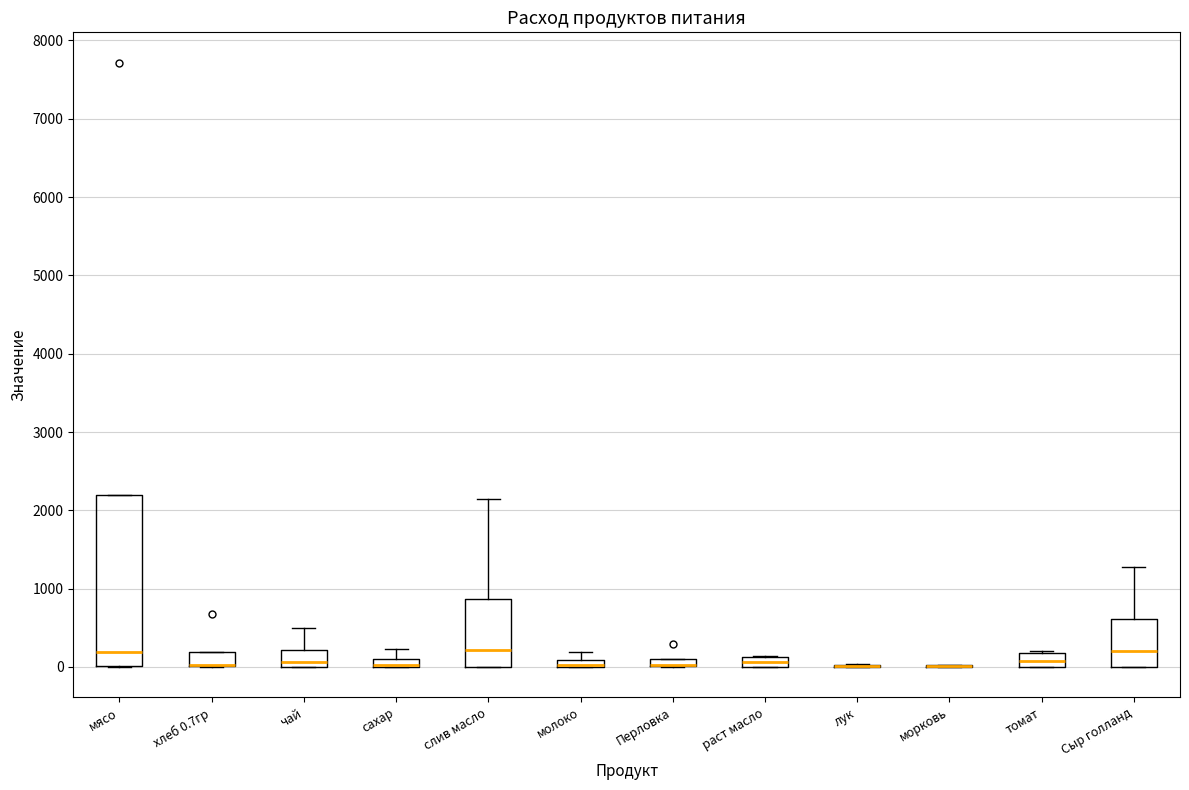

Comparing the boxes themselves (not the whiskers), which one is the tallest?

мясо